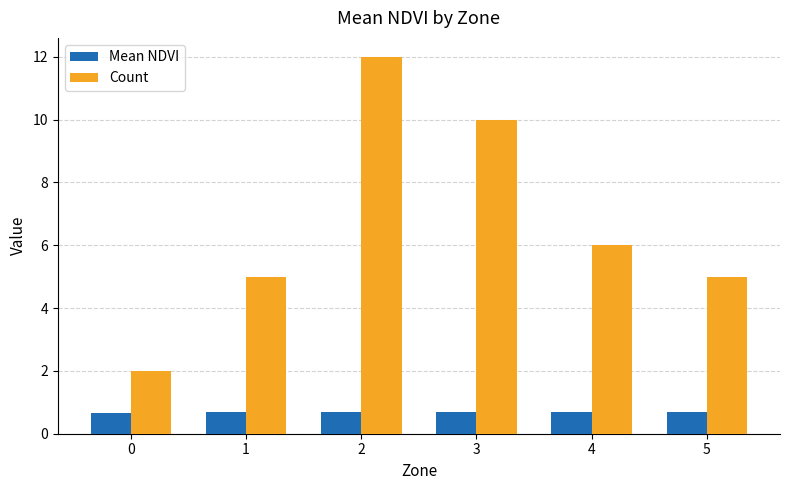

Reading left to right, extract all data points from this chart.

Mean NDVI: 0=0.7	1=0.7	2=0.7	3=0.7	4=0.7	5=0.7
Count: 0=2.0	1=5.0	2=12.0	3=10.0	4=6.0	5=5.0